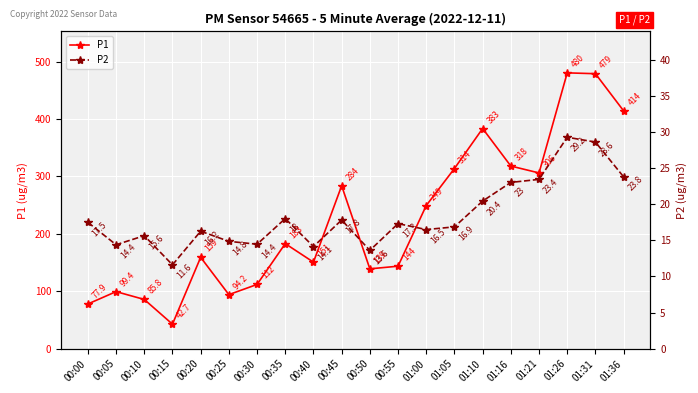

What is the highest value of the P1 series?

480.3